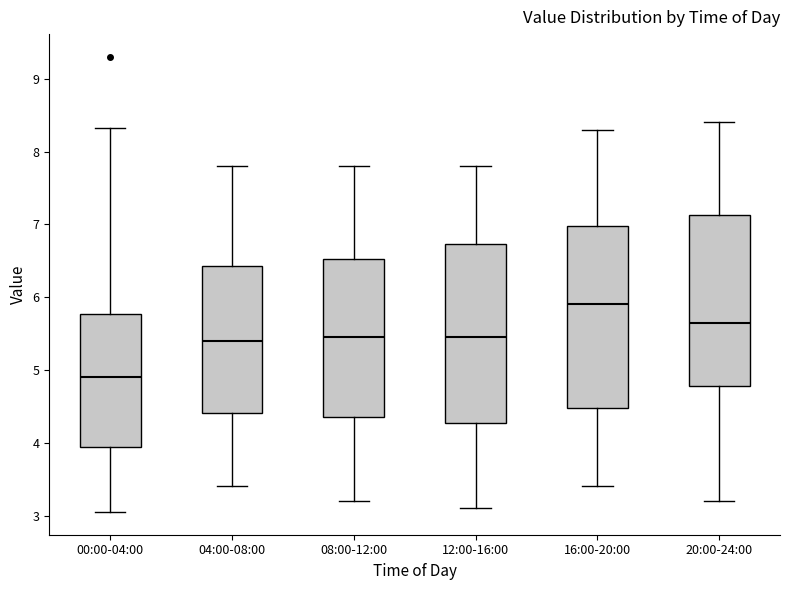

Where does the median line of the box for 04:00-08:00 sit on the y-axis? The values are not printed on the chart, so give them approximately, as read against the axis.

5.4